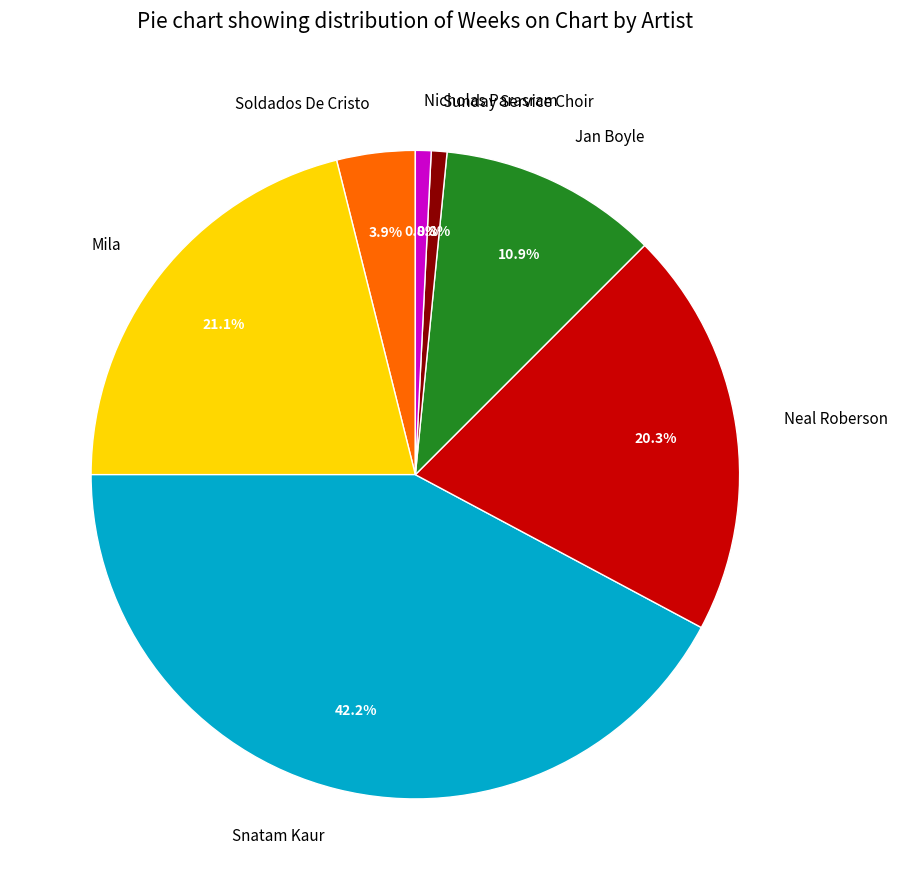

Which has a higher value, Jan Boyle or Snatam Kaur?

Snatam Kaur